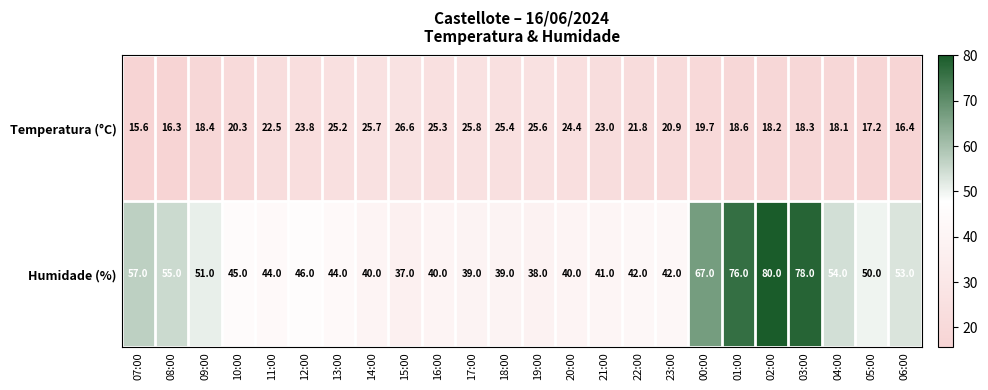

What is the difference between the highest and lowest values at 18:00?

13.6